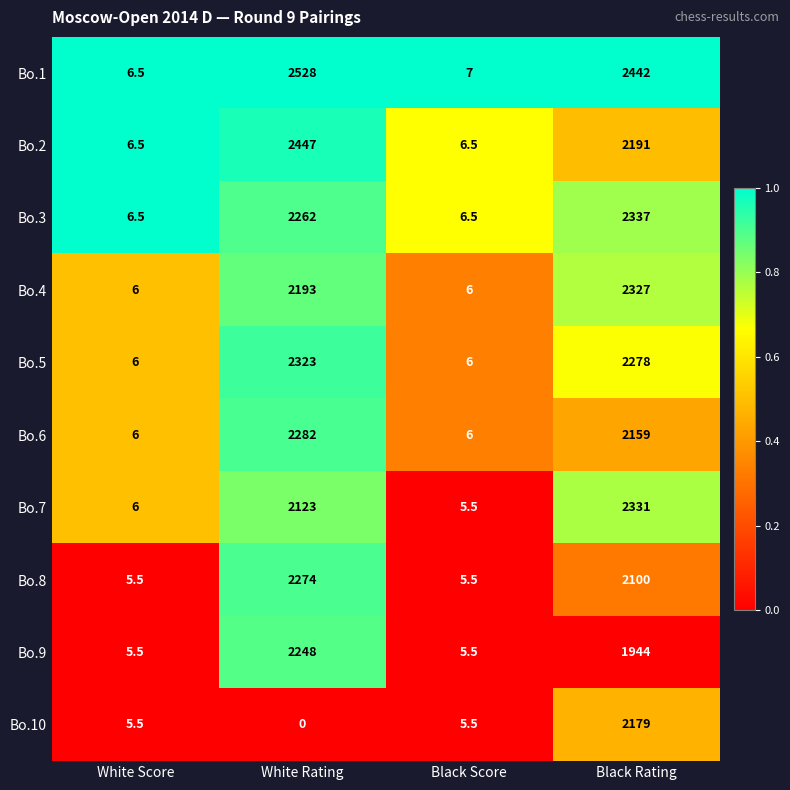

What is the total value across all series at Black Score?

60.0